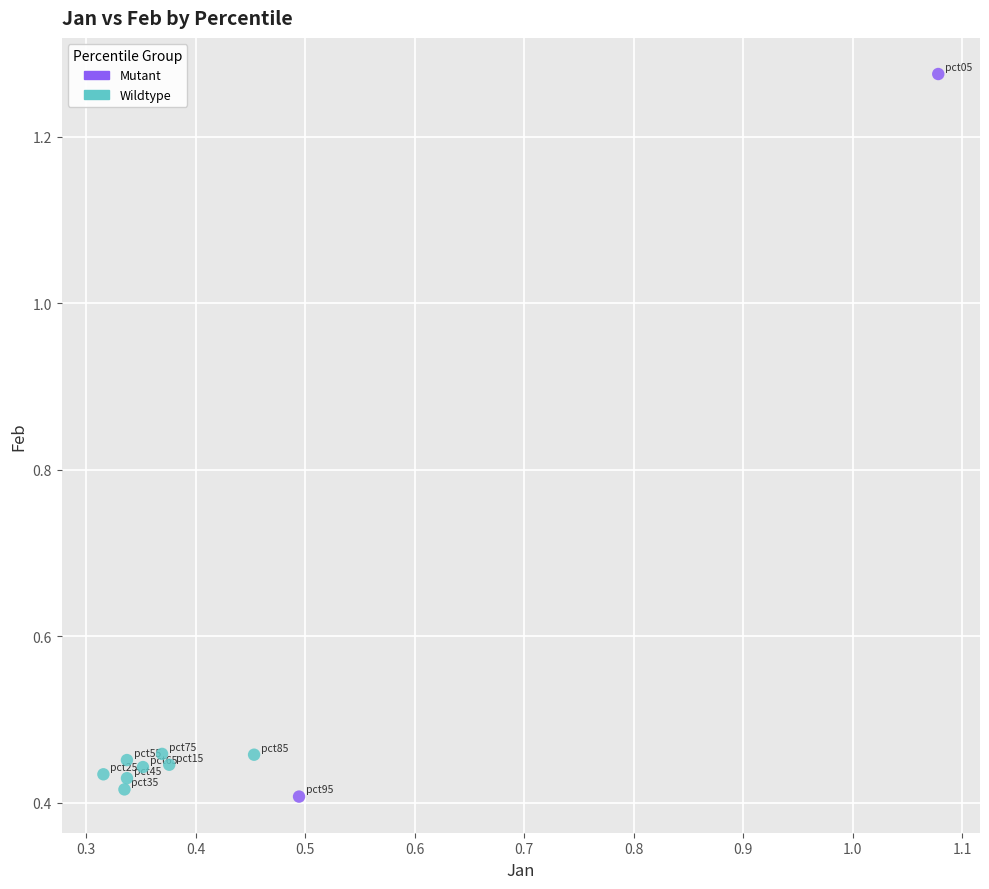

What are all the series names shown in the legend?

Mutant, Wildtype